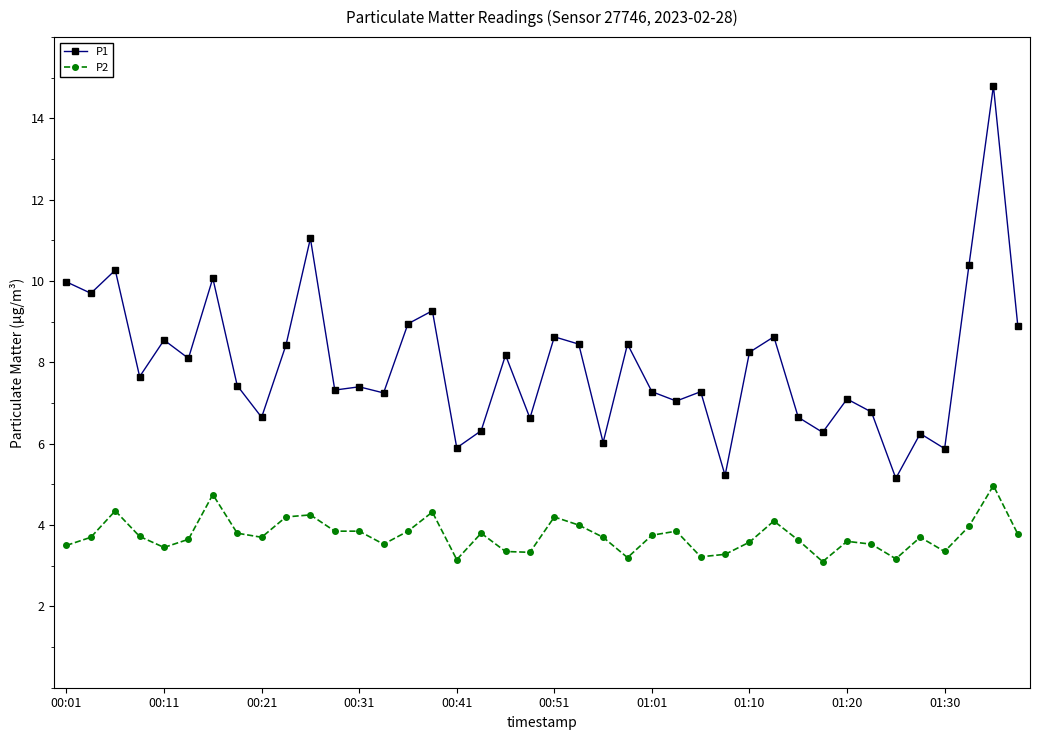

Which series has the largest total across all categories?

P1